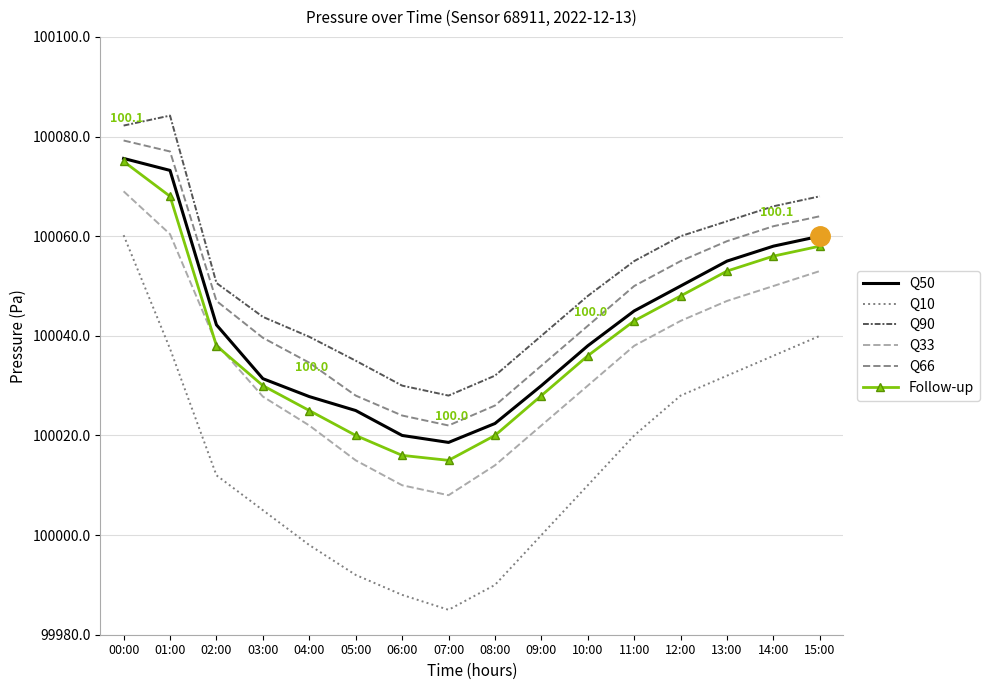

What is the spread (max minus min) of values at 11:00?

35.0